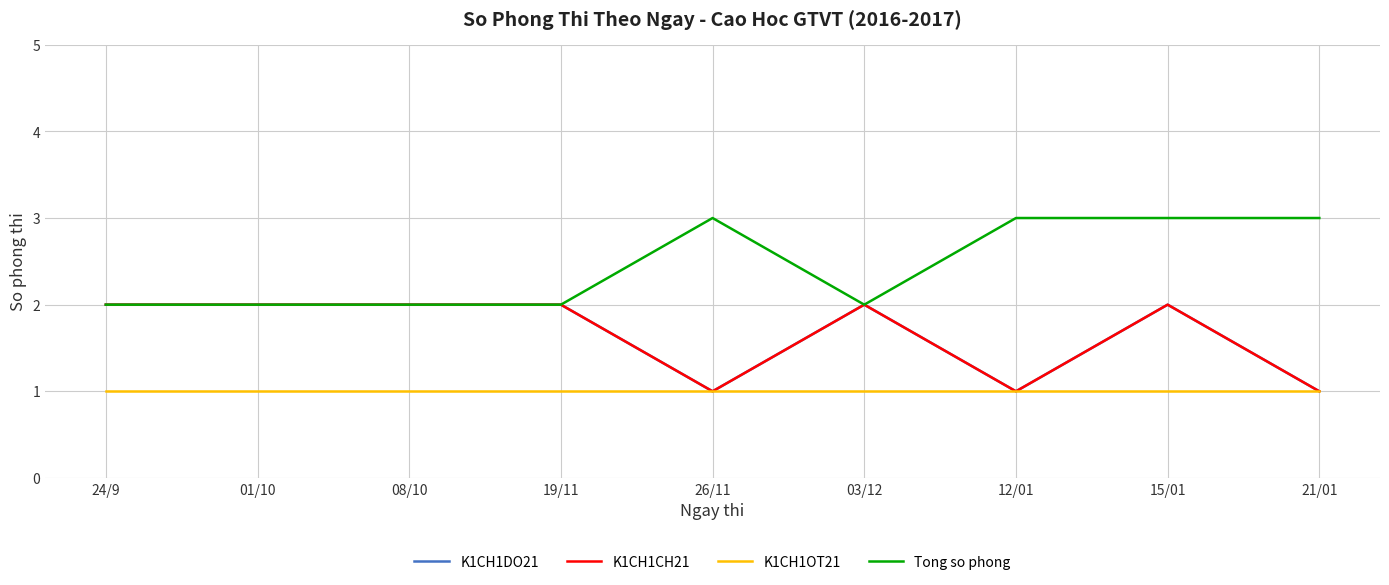

Which label corresponds to the largest value in the chart?

26/11